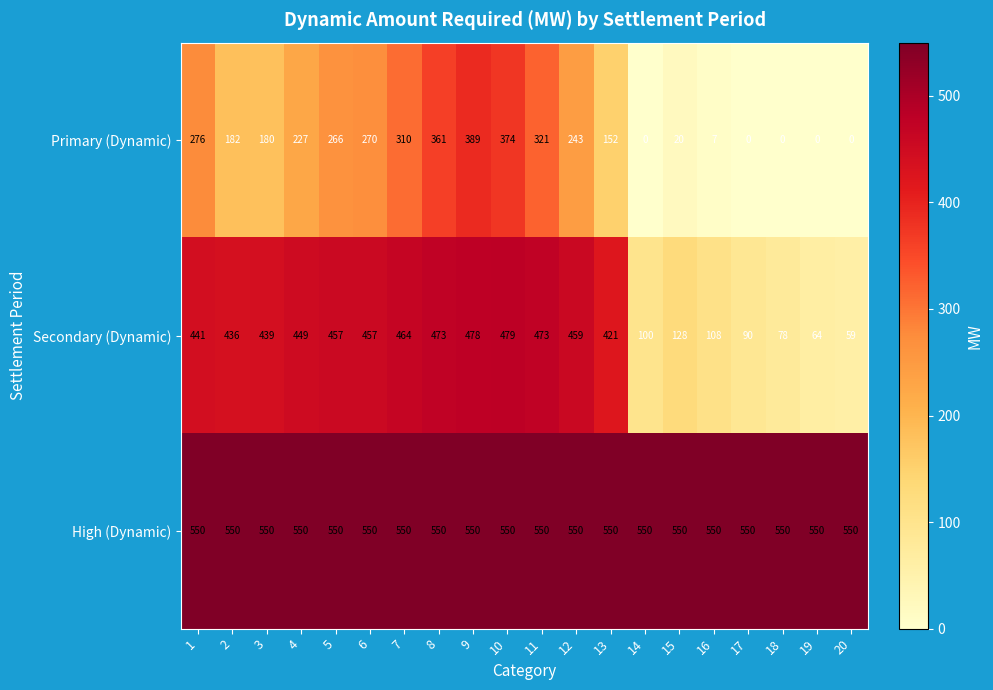

At which category is the sum across all series the highest?

9